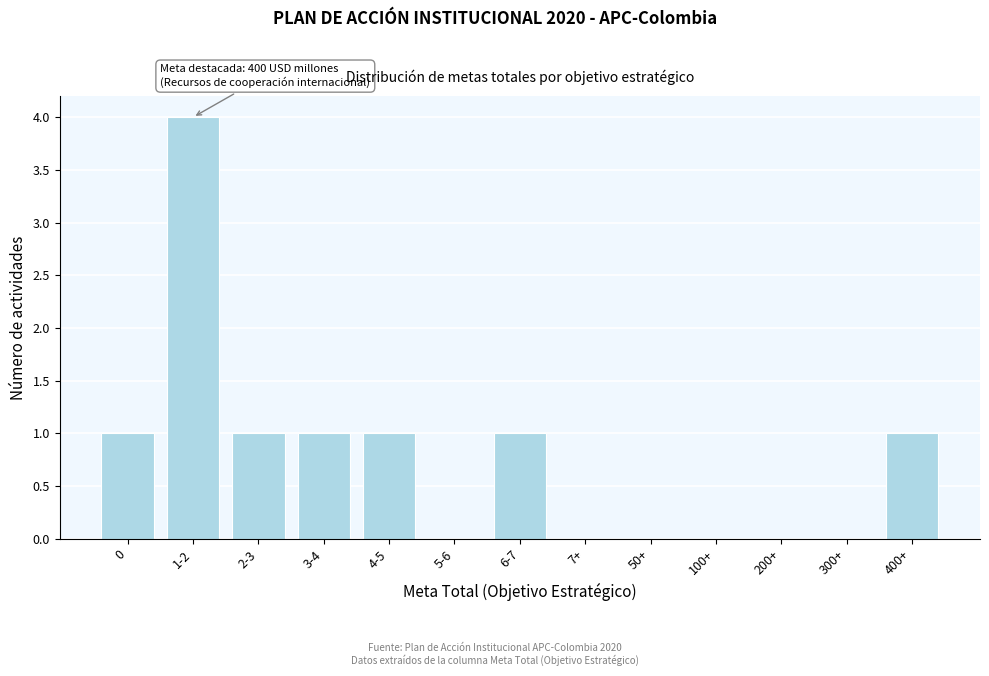

Reading left to right, extract all data points from this chart.

0=1	1-2=4	2-3=1	3-4=1	4-5=1	5-6=0	6-7=1	7+=0	50+=0	100+=0	200+=0	300+=0	400+=1